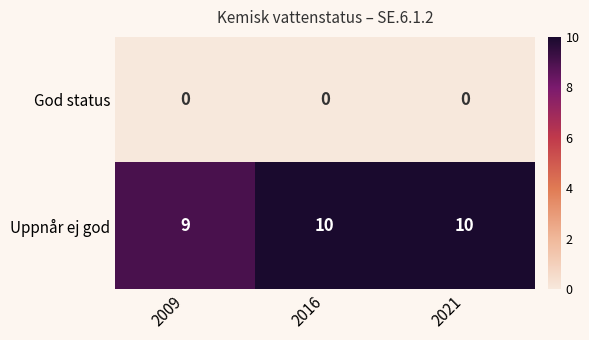

How many series are shown in this chart?

2